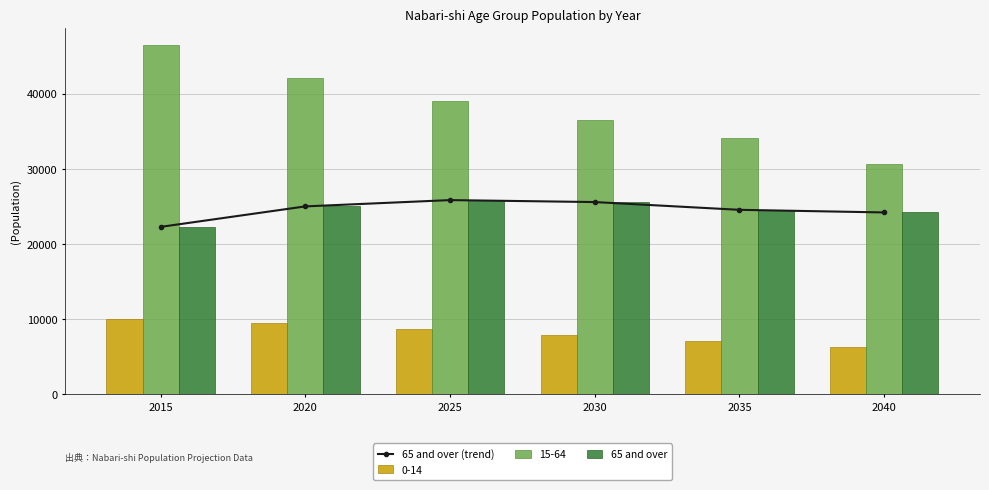

What is the value of the 65 and over bar at the 4th from the left?

25572